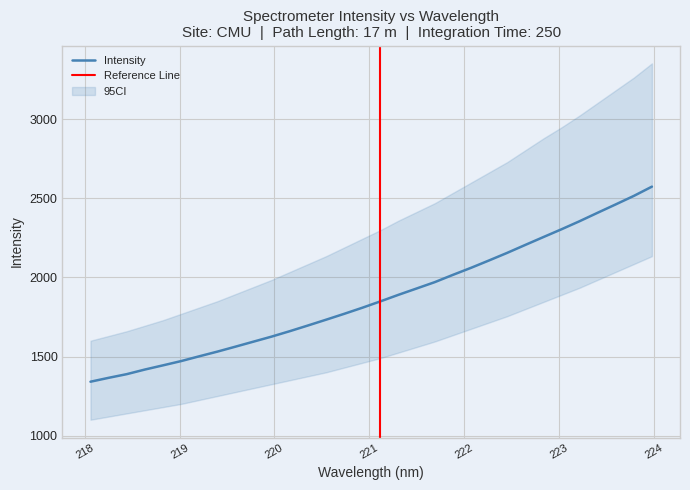

Reading right to left, list all the values displayed in this chart.

223.9802=2574.9	223.7895=2516.3	223.5987=2462.6	223.408=2409.7	223.2172=2356.1	223.0264=2305.1	222.8355=2255.8	222.6447=2206.1	222.4538=2155.8	222.263=2108.0	222.0721=2061.1	221.8812=2016.6	221.6902=1970.6	221.4993=1930.5	221.3083=1890.6	221.1174=1849.0	220.9264=1808.6	220.7354=1770.2	220.5444=1733.0	220.3533=1696.4	220.1623=1660.5	219.9712=1626.2	219.7801=1594.4	219.589=1562.4	219.3979=1531.0	219.2067=1501.4	219.0156=1471.1	218.8244=1444.1	218.6332=1417.6	218.442=1388.4	218.2508=1365.1	218.0596=1340.6